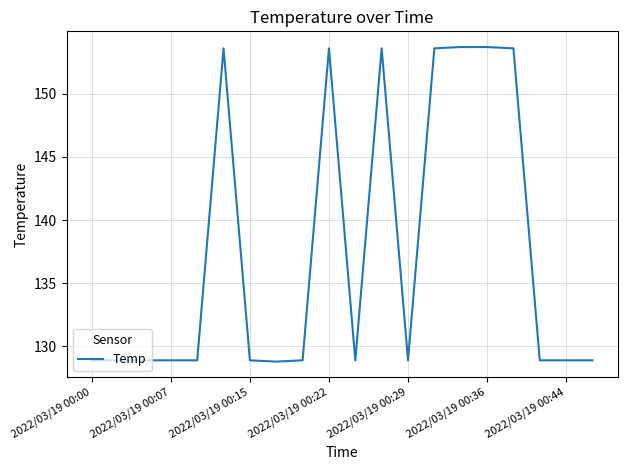

Does the chart display data point markers on the line(s)?

No